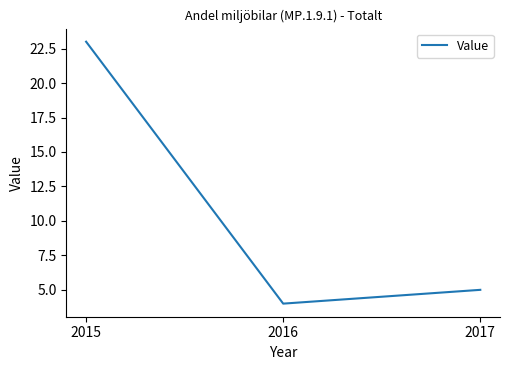

Where is the data nearest to the value 13?

2017